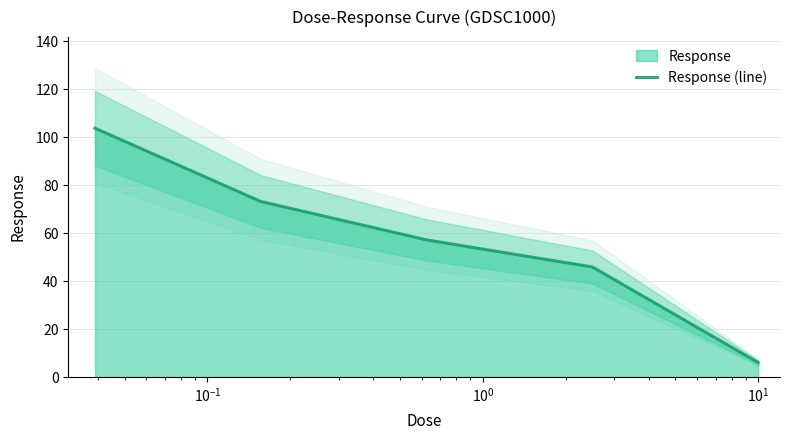

Reading right to left, transcribe all the data shown in this chart.

6.0	45.9	57.1	73.2	103.7